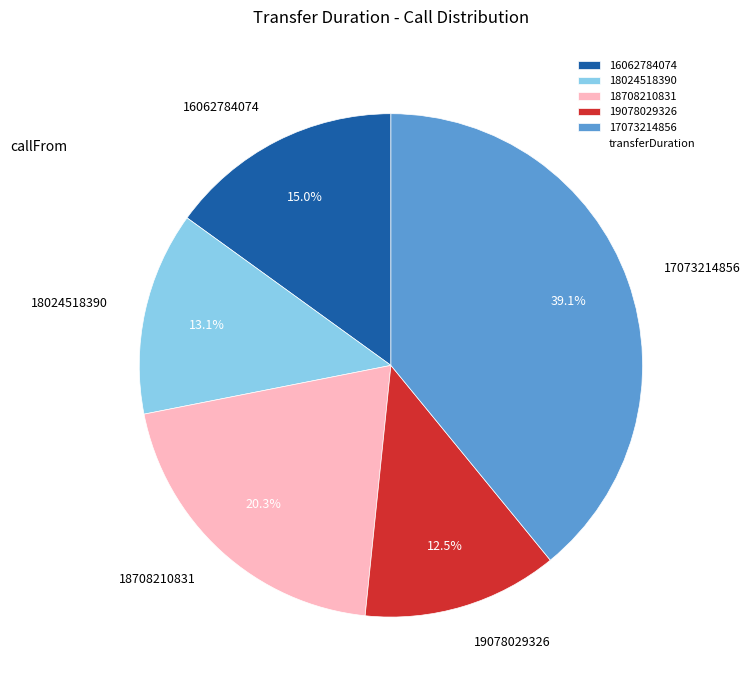

Rank the categories by value from lowest to highest.

19078029326, 18024518390, 16062784074, 18708210831, 17073214856